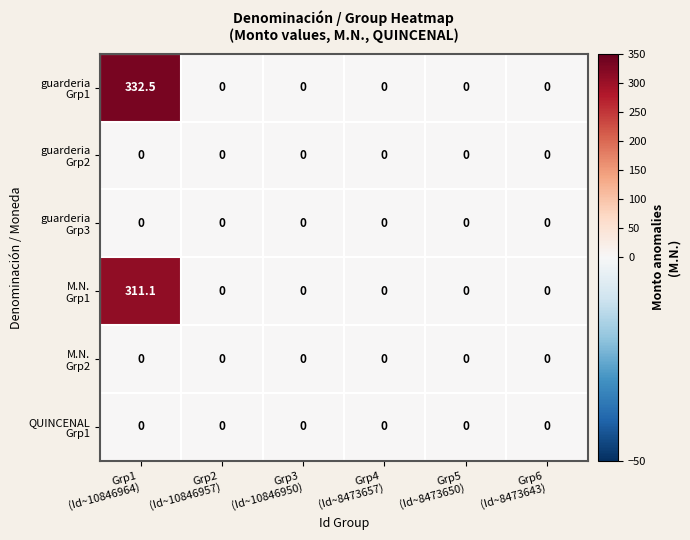

What is the greatest value displayed?

332.5